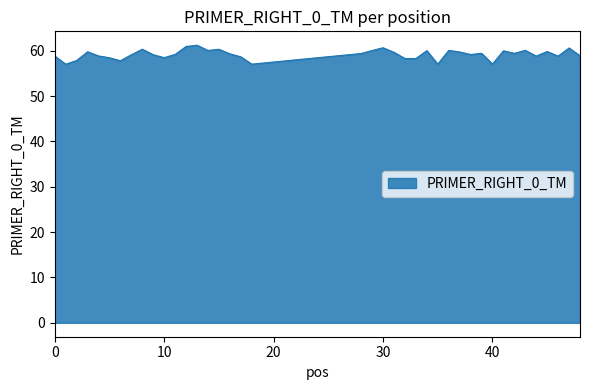

What is the greatest value displayed?

61.2